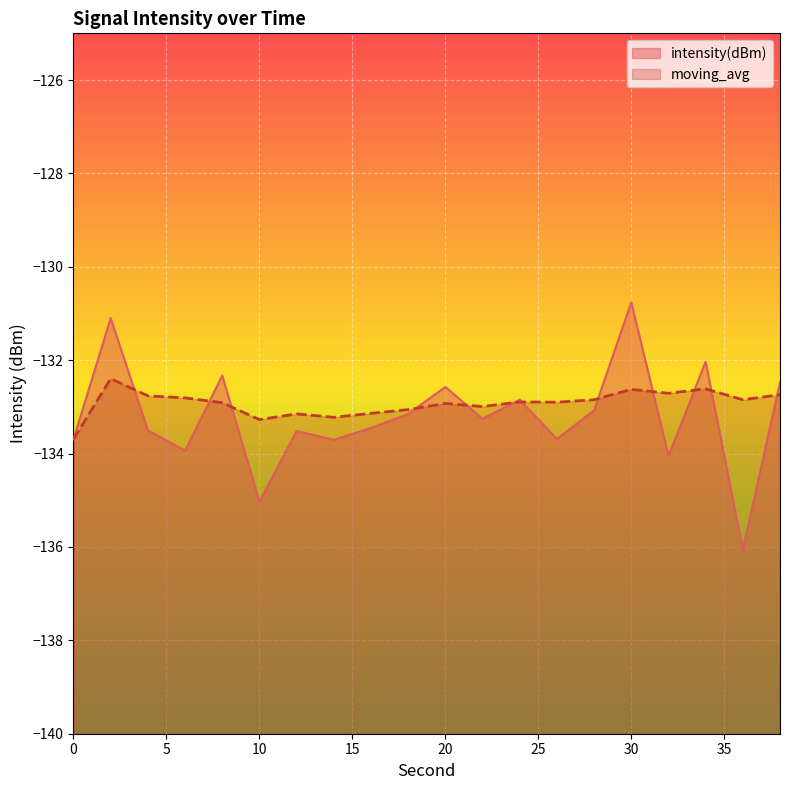

Rank the series by their maximum value, from lowest to highest.

moving_avg, intensity(dBm)